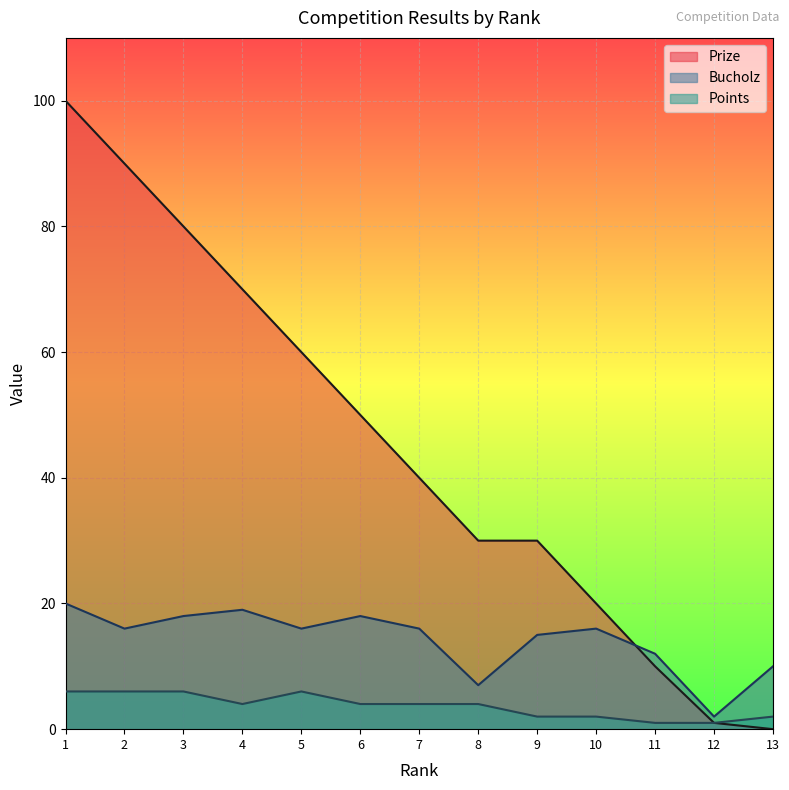

Does the chart display data point markers on the line(s)?

No